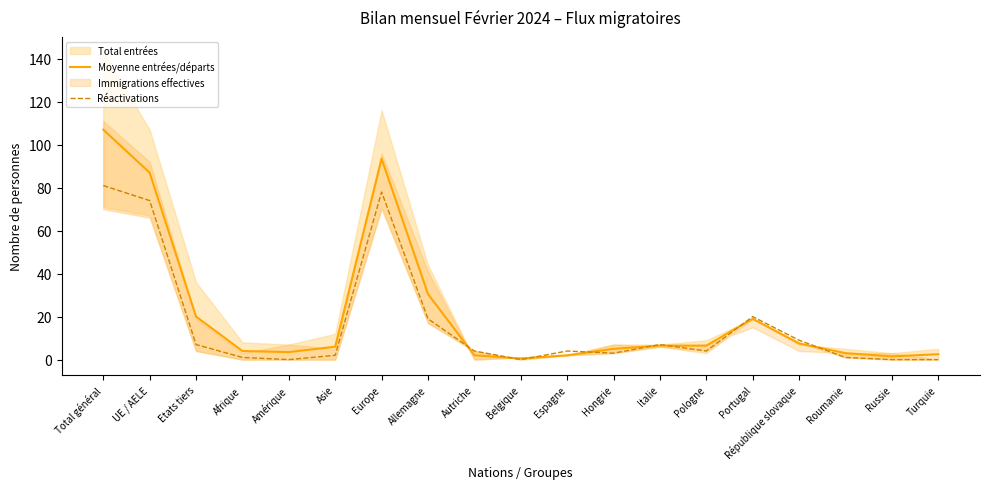

After their last crossing, which series has the higher values: Moyenne entrées/départs or Réactivations?

Moyenne entrées/départs